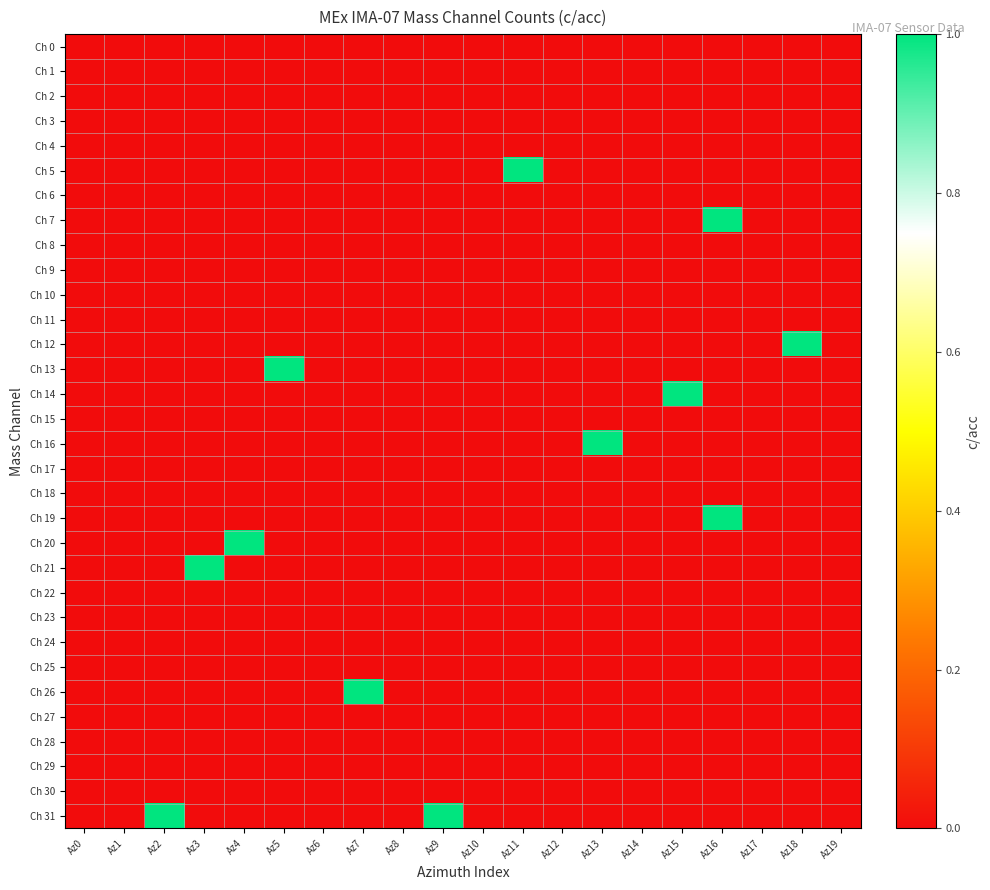

Reading left to right, extract all data points from this chart.

Ch 0: Az0=0	Az1=0	Az2=0	Az3=0	Az4=0	Az5=0	Az6=0	Az7=0	Az8=0	Az9=0	Az10=0	Az11=0	Az12=0	Az13=0	Az14=0	Az15=0	Az16=0	Az17=0	Az18=0	Az19=0
Ch 1: Az0=0	Az1=0	Az2=0	Az3=0	Az4=0	Az5=0	Az6=0	Az7=0	Az8=0	Az9=0	Az10=0	Az11=0	Az12=0	Az13=0	Az14=0	Az15=0	Az16=0	Az17=0	Az18=0	Az19=0
Ch 2: Az0=0	Az1=0	Az2=0	Az3=0	Az4=0	Az5=0	Az6=0	Az7=0	Az8=0	Az9=0	Az10=0	Az11=0	Az12=0	Az13=0	Az14=0	Az15=0	Az16=0	Az17=0	Az18=0	Az19=0
Ch 3: Az0=0	Az1=0	Az2=0	Az3=0	Az4=0	Az5=0	Az6=0	Az7=0	Az8=0	Az9=0	Az10=0	Az11=0	Az12=0	Az13=0	Az14=0	Az15=0	Az16=0	Az17=0	Az18=0	Az19=0
Ch 4: Az0=0	Az1=0	Az2=0	Az3=0	Az4=0	Az5=0	Az6=0	Az7=0	Az8=0	Az9=0	Az10=0	Az11=0	Az12=0	Az13=0	Az14=0	Az15=0	Az16=0	Az17=0	Az18=0	Az19=0
Ch 5: Az0=0	Az1=0	Az2=0	Az3=0	Az4=0	Az5=0	Az6=0	Az7=0	Az8=0	Az9=0	Az10=0	Az11=1	Az12=0	Az13=0	Az14=0	Az15=0	Az16=0	Az17=0	Az18=0	Az19=0
Ch 6: Az0=0	Az1=0	Az2=0	Az3=0	Az4=0	Az5=0	Az6=0	Az7=0	Az8=0	Az9=0	Az10=0	Az11=0	Az12=0	Az13=0	Az14=0	Az15=0	Az16=0	Az17=0	Az18=0	Az19=0
Ch 7: Az0=0	Az1=0	Az2=0	Az3=0	Az4=0	Az5=0	Az6=0	Az7=0	Az8=0	Az9=0	Az10=0	Az11=0	Az12=0	Az13=0	Az14=0	Az15=0	Az16=1	Az17=0	Az18=0	Az19=0
Ch 8: Az0=0	Az1=0	Az2=0	Az3=0	Az4=0	Az5=0	Az6=0	Az7=0	Az8=0	Az9=0	Az10=0	Az11=0	Az12=0	Az13=0	Az14=0	Az15=0	Az16=0	Az17=0	Az18=0	Az19=0
Ch 9: Az0=0	Az1=0	Az2=0	Az3=0	Az4=0	Az5=0	Az6=0	Az7=0	Az8=0	Az9=0	Az10=0	Az11=0	Az12=0	Az13=0	Az14=0	Az15=0	Az16=0	Az17=0	Az18=0	Az19=0
Ch 10: Az0=0	Az1=0	Az2=0	Az3=0	Az4=0	Az5=0	Az6=0	Az7=0	Az8=0	Az9=0	Az10=0	Az11=0	Az12=0	Az13=0	Az14=0	Az15=0	Az16=0	Az17=0	Az18=0	Az19=0
Ch 11: Az0=0	Az1=0	Az2=0	Az3=0	Az4=0	Az5=0	Az6=0	Az7=0	Az8=0	Az9=0	Az10=0	Az11=0	Az12=0	Az13=0	Az14=0	Az15=0	Az16=0	Az17=0	Az18=0	Az19=0
Ch 12: Az0=0	Az1=0	Az2=0	Az3=0	Az4=0	Az5=0	Az6=0	Az7=0	Az8=0	Az9=0	Az10=0	Az11=0	Az12=0	Az13=0	Az14=0	Az15=0	Az16=0	Az17=0	Az18=1	Az19=0
Ch 13: Az0=0	Az1=0	Az2=0	Az3=0	Az4=0	Az5=1	Az6=0	Az7=0	Az8=0	Az9=0	Az10=0	Az11=0	Az12=0	Az13=0	Az14=0	Az15=0	Az16=0	Az17=0	Az18=0	Az19=0
Ch 14: Az0=0	Az1=0	Az2=0	Az3=0	Az4=0	Az5=0	Az6=0	Az7=0	Az8=0	Az9=0	Az10=0	Az11=0	Az12=0	Az13=0	Az14=0	Az15=1	Az16=0	Az17=0	Az18=0	Az19=0
Ch 15: Az0=0	Az1=0	Az2=0	Az3=0	Az4=0	Az5=0	Az6=0	Az7=0	Az8=0	Az9=0	Az10=0	Az11=0	Az12=0	Az13=0	Az14=0	Az15=0	Az16=0	Az17=0	Az18=0	Az19=0
Ch 16: Az0=0	Az1=0	Az2=0	Az3=0	Az4=0	Az5=0	Az6=0	Az7=0	Az8=0	Az9=0	Az10=0	Az11=0	Az12=0	Az13=1	Az14=0	Az15=0	Az16=0	Az17=0	Az18=0	Az19=0
Ch 17: Az0=0	Az1=0	Az2=0	Az3=0	Az4=0	Az5=0	Az6=0	Az7=0	Az8=0	Az9=0	Az10=0	Az11=0	Az12=0	Az13=0	Az14=0	Az15=0	Az16=0	Az17=0	Az18=0	Az19=0
Ch 18: Az0=0	Az1=0	Az2=0	Az3=0	Az4=0	Az5=0	Az6=0	Az7=0	Az8=0	Az9=0	Az10=0	Az11=0	Az12=0	Az13=0	Az14=0	Az15=0	Az16=0	Az17=0	Az18=0	Az19=0
Ch 19: Az0=0	Az1=0	Az2=0	Az3=0	Az4=0	Az5=0	Az6=0	Az7=0	Az8=0	Az9=0	Az10=0	Az11=0	Az12=0	Az13=0	Az14=0	Az15=0	Az16=1	Az17=0	Az18=0	Az19=0
Ch 20: Az0=0	Az1=0	Az2=0	Az3=0	Az4=1	Az5=0	Az6=0	Az7=0	Az8=0	Az9=0	Az10=0	Az11=0	Az12=0	Az13=0	Az14=0	Az15=0	Az16=0	Az17=0	Az18=0	Az19=0
Ch 21: Az0=0	Az1=0	Az2=0	Az3=1	Az4=0	Az5=0	Az6=0	Az7=0	Az8=0	Az9=0	Az10=0	Az11=0	Az12=0	Az13=0	Az14=0	Az15=0	Az16=0	Az17=0	Az18=0	Az19=0
Ch 22: Az0=0	Az1=0	Az2=0	Az3=0	Az4=0	Az5=0	Az6=0	Az7=0	Az8=0	Az9=0	Az10=0	Az11=0	Az12=0	Az13=0	Az14=0	Az15=0	Az16=0	Az17=0	Az18=0	Az19=0
Ch 23: Az0=0	Az1=0	Az2=0	Az3=0	Az4=0	Az5=0	Az6=0	Az7=0	Az8=0	Az9=0	Az10=0	Az11=0	Az12=0	Az13=0	Az14=0	Az15=0	Az16=0	Az17=0	Az18=0	Az19=0
Ch 24: Az0=0	Az1=0	Az2=0	Az3=0	Az4=0	Az5=0	Az6=0	Az7=0	Az8=0	Az9=0	Az10=0	Az11=0	Az12=0	Az13=0	Az14=0	Az15=0	Az16=0	Az17=0	Az18=0	Az19=0
Ch 25: Az0=0	Az1=0	Az2=0	Az3=0	Az4=0	Az5=0	Az6=0	Az7=0	Az8=0	Az9=0	Az10=0	Az11=0	Az12=0	Az13=0	Az14=0	Az15=0	Az16=0	Az17=0	Az18=0	Az19=0
Ch 26: Az0=0	Az1=0	Az2=0	Az3=0	Az4=0	Az5=0	Az6=0	Az7=1	Az8=0	Az9=0	Az10=0	Az11=0	Az12=0	Az13=0	Az14=0	Az15=0	Az16=0	Az17=0	Az18=0	Az19=0
Ch 27: Az0=0	Az1=0	Az2=0	Az3=0	Az4=0	Az5=0	Az6=0	Az7=0	Az8=0	Az9=0	Az10=0	Az11=0	Az12=0	Az13=0	Az14=0	Az15=0	Az16=0	Az17=0	Az18=0	Az19=0
Ch 28: Az0=0	Az1=0	Az2=0	Az3=0	Az4=0	Az5=0	Az6=0	Az7=0	Az8=0	Az9=0	Az10=0	Az11=0	Az12=0	Az13=0	Az14=0	Az15=0	Az16=0	Az17=0	Az18=0	Az19=0
Ch 29: Az0=0	Az1=0	Az2=0	Az3=0	Az4=0	Az5=0	Az6=0	Az7=0	Az8=0	Az9=0	Az10=0	Az11=0	Az12=0	Az13=0	Az14=0	Az15=0	Az16=0	Az17=0	Az18=0	Az19=0
Ch 30: Az0=0	Az1=0	Az2=0	Az3=0	Az4=0	Az5=0	Az6=0	Az7=0	Az8=0	Az9=0	Az10=0	Az11=0	Az12=0	Az13=0	Az14=0	Az15=0	Az16=0	Az17=0	Az18=0	Az19=0
Ch 31: Az0=0	Az1=0	Az2=1	Az3=0	Az4=0	Az5=0	Az6=0	Az7=0	Az8=0	Az9=1	Az10=0	Az11=0	Az12=0	Az13=0	Az14=0	Az15=0	Az16=0	Az17=0	Az18=0	Az19=0